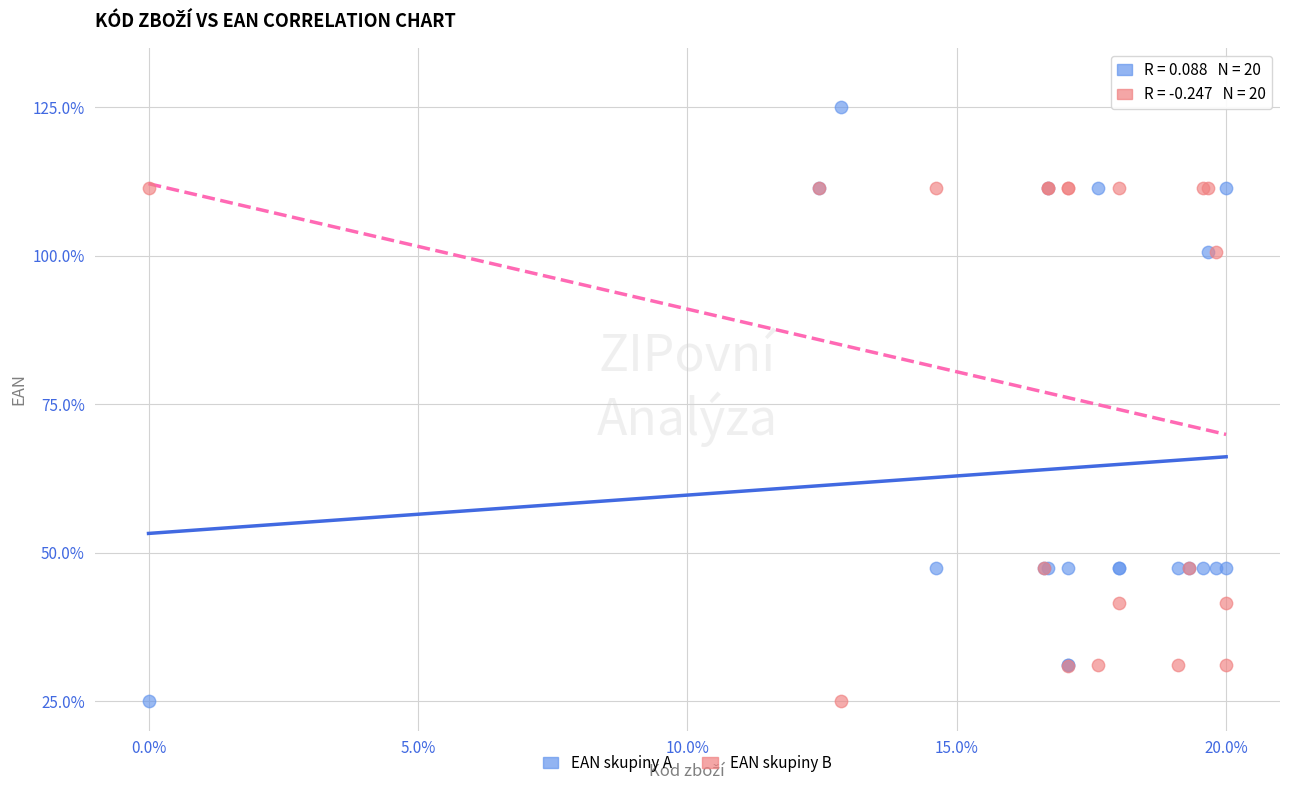

Which series reaches the maximum Y coordinate?

EAN skupiny A